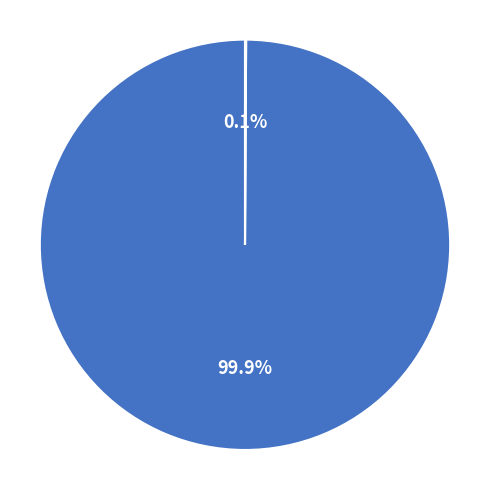

What is the largest slice in the pie chart?

Number